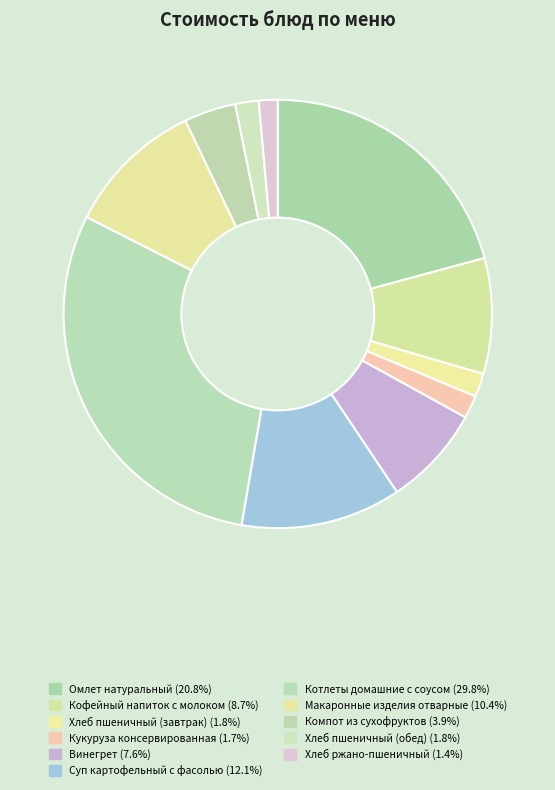

How many slices are in this pie chart?

11